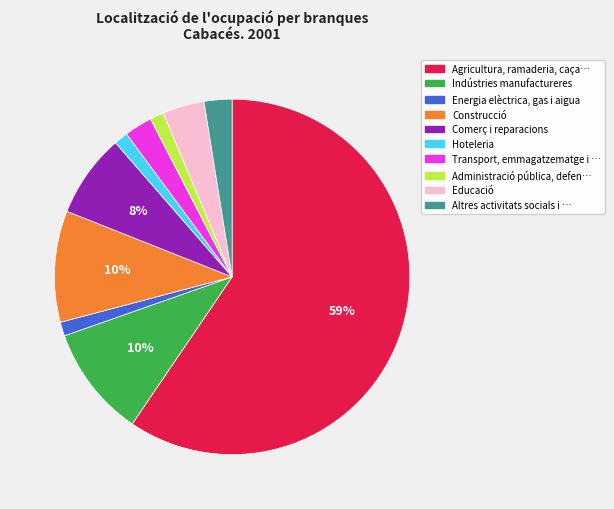

To the nearest percent, what is the average slice percentage?

10%